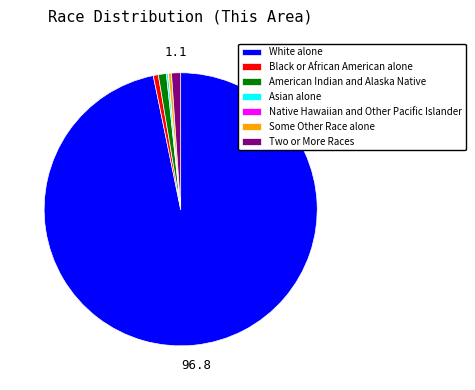

Which slice is the largest?

White alone